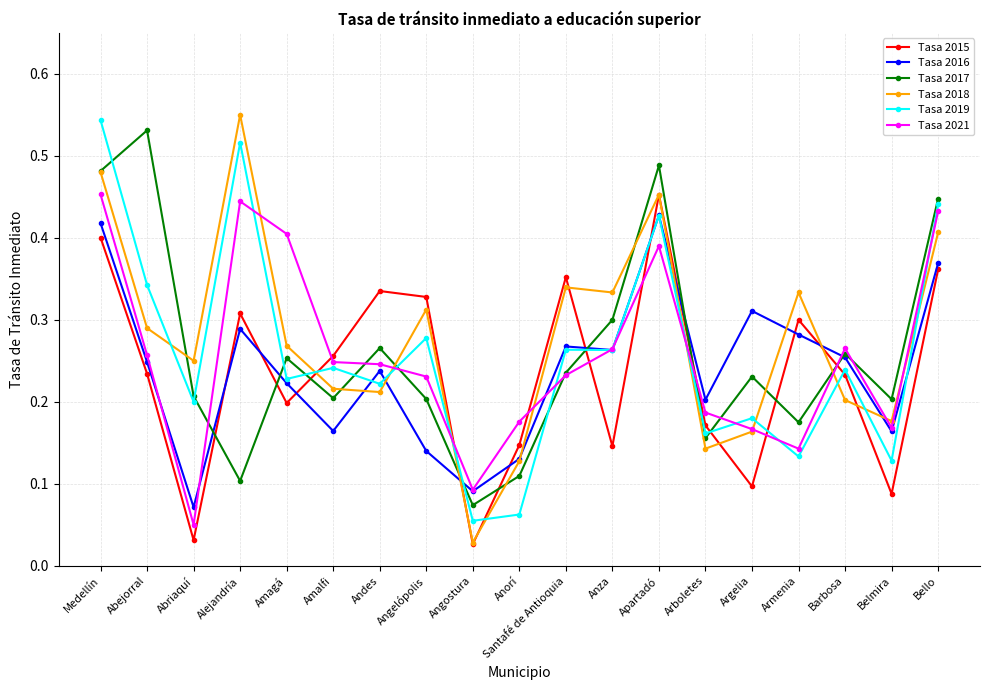

Between Anza and Bello, which series saw the biggest shift?

Tasa 2015